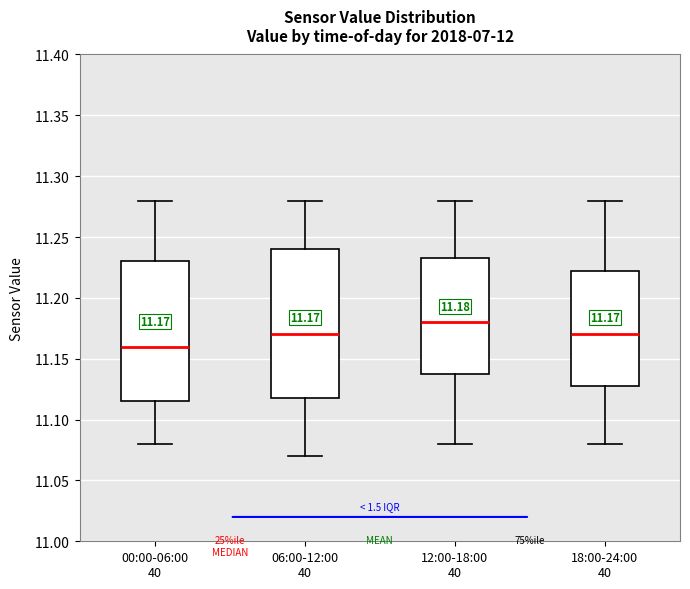

Comparing the boxes themselves (not the whiskers), which one is the tallest?

06:00-12:00 40